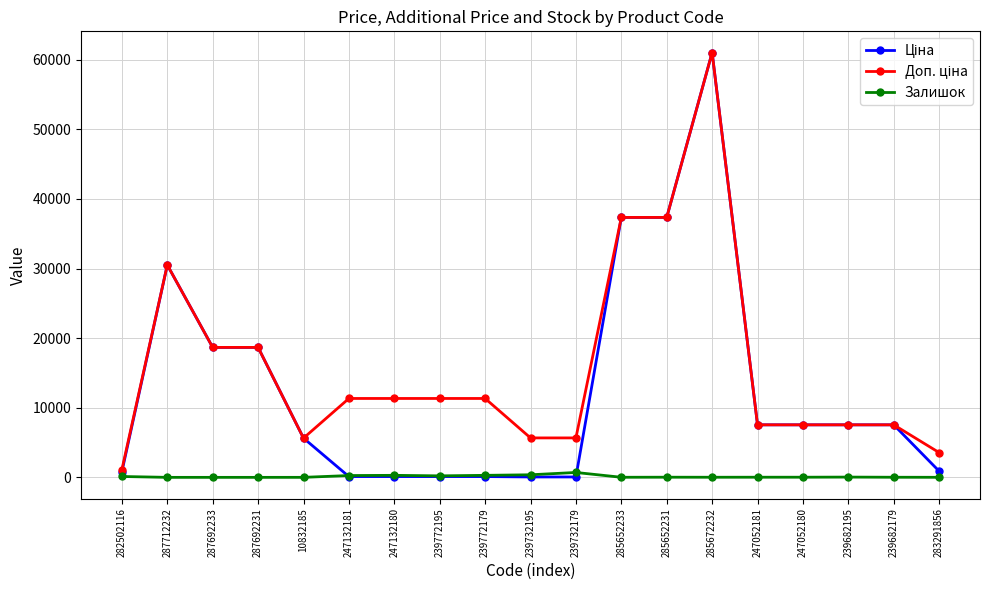

Which category has the highest value across all series?

285672232